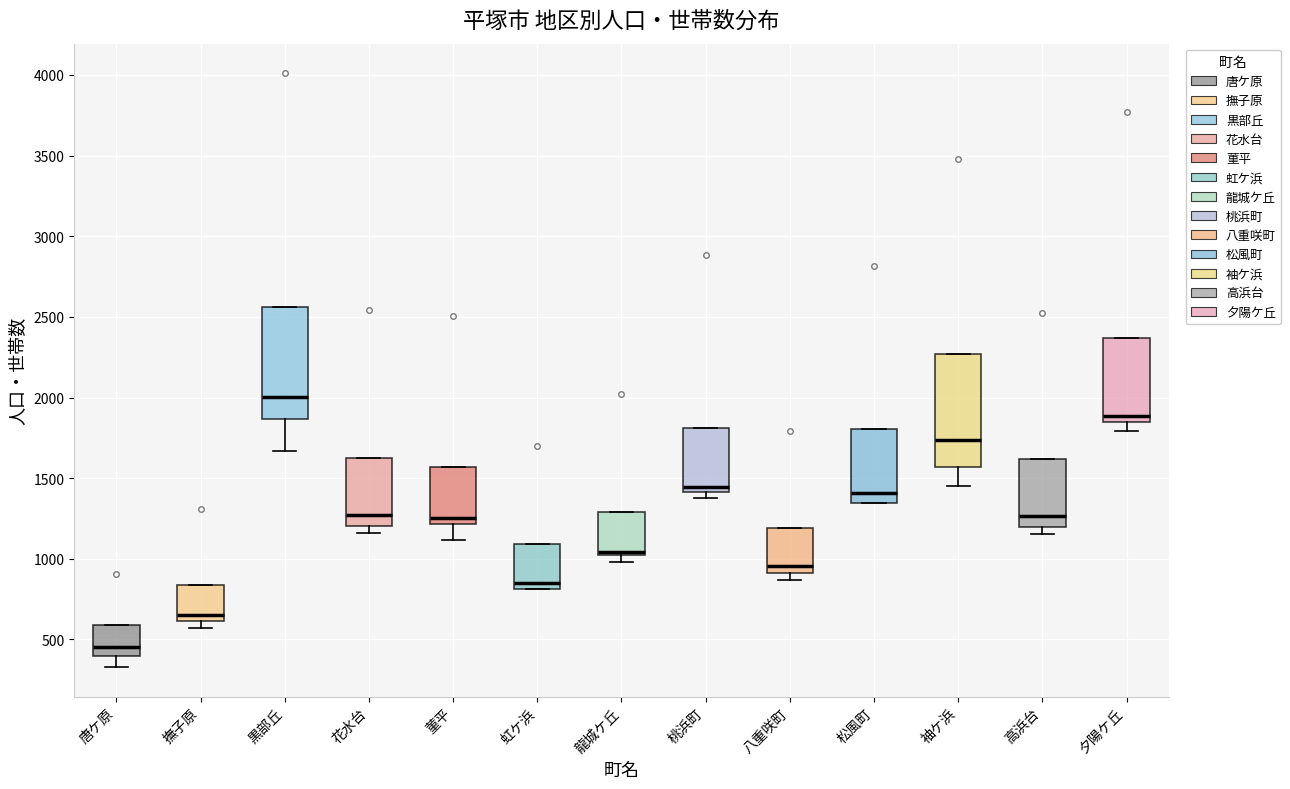

Reading left to right, transcribe this box plot: for each box, give where its median line is, the range the box spans, and where its two whiskers end, as read against the y-axis. The values are not printed on the chart, so give them approximately, as read against the axis.

唐ケ原: median 450, box 400 to 600, whiskers 350 to 600
撫子原: median 650, box 600 to 850, whiskers 550 to 850
黒部丘: median 2000, box 1850 to 2550, whiskers 1650 to 2550
花水台: median 1250, box 1200 to 1650, whiskers 1150 to 1650
菫平: median 1250, box 1200 to 1550, whiskers 1100 to 1550
虹ケ浜: median 850, box 800 to 1100, whiskers 800 to 1100
龍城ケ丘: median 1050, box 1000 to 1300, whiskers 1000 (just below the box's lower edge) to 1300
桃浜町: median 1450, box 1400 to 1800, whiskers 1400 (just below the box's lower edge) to 1800
八重咲町: median 950, box 900 to 1200, whiskers 850 to 1200
松風町: median 1400, box 1350 to 1800, whiskers 1350 to 1800
袖ケ浜: median 1750, box 1550 to 2250, whiskers 1450 to 2250
高浜台: median 1250, box 1200 to 1600, whiskers 1150 to 1600
夕陽ケ丘: median 1900, box 1850 to 2350, whiskers 1800 to 2350